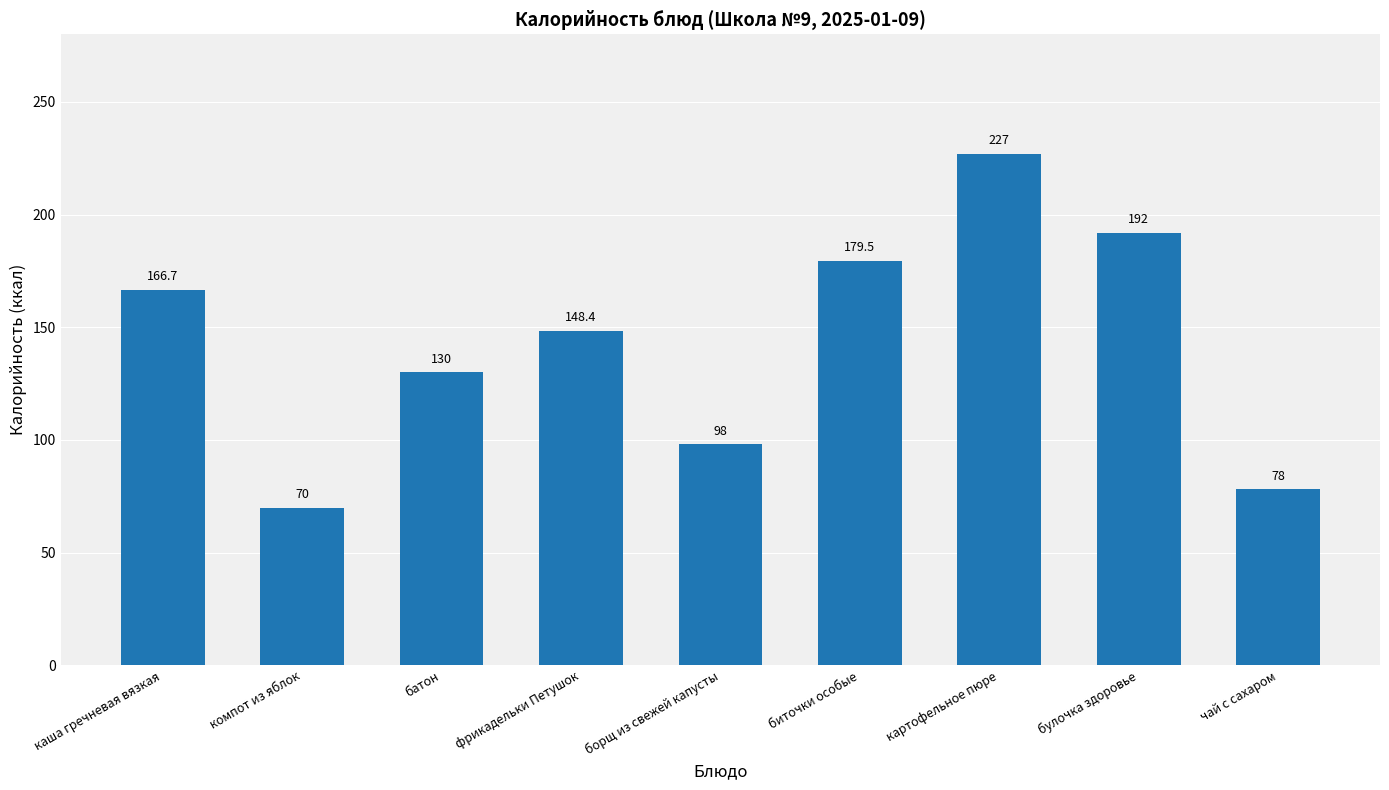

Read the value at чай с сахаром.

78.0